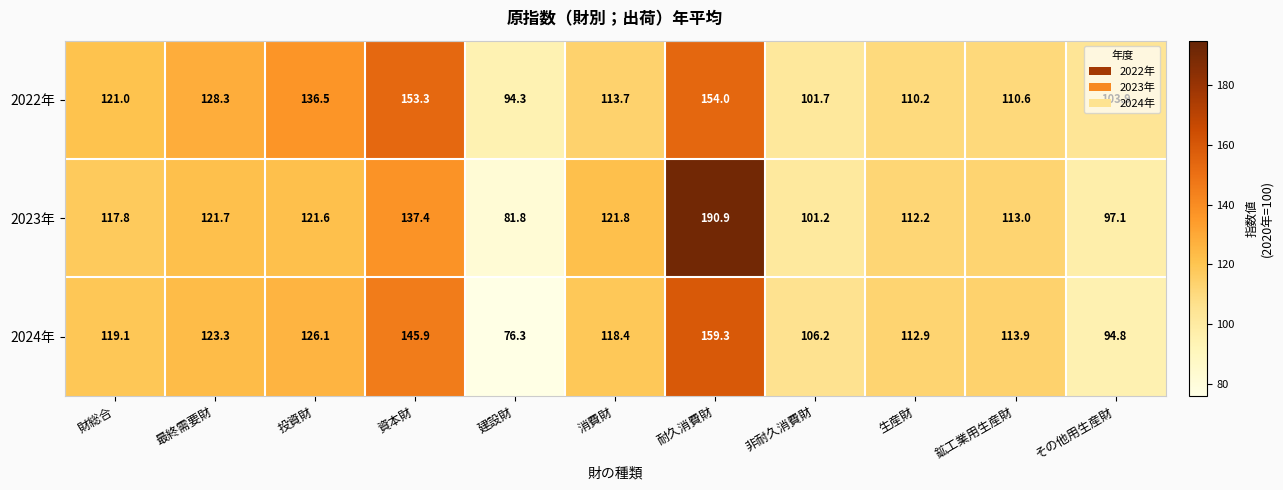

What is the total value across all series at 消費財?

353.9